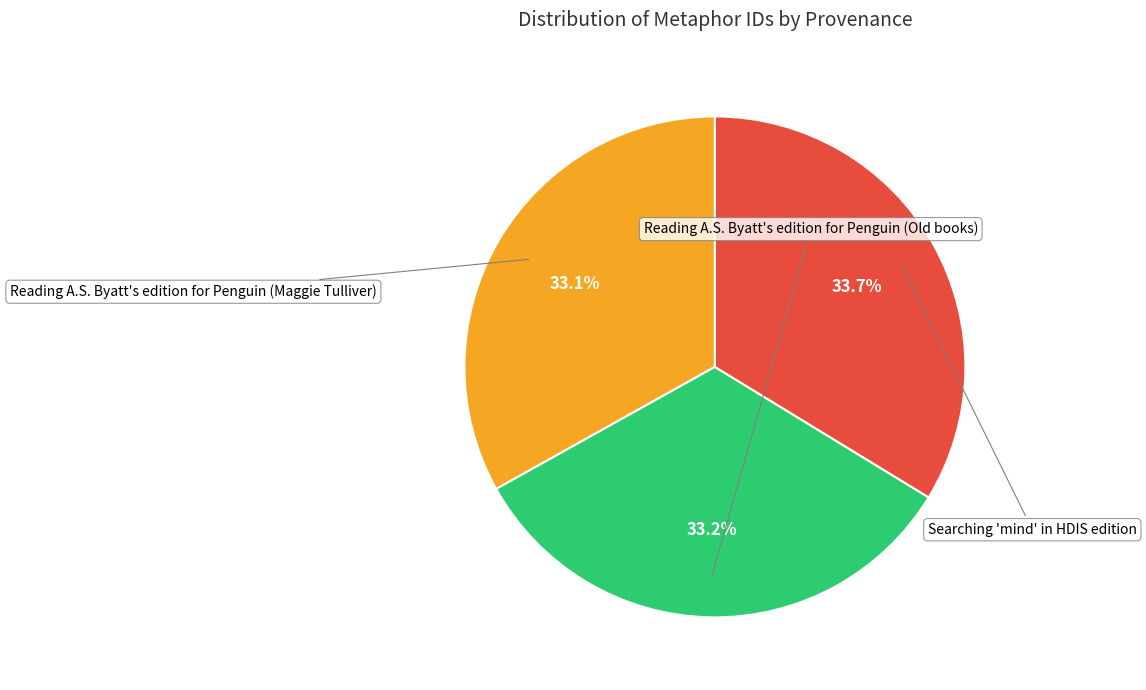

Count the number of slices in the pie.

3